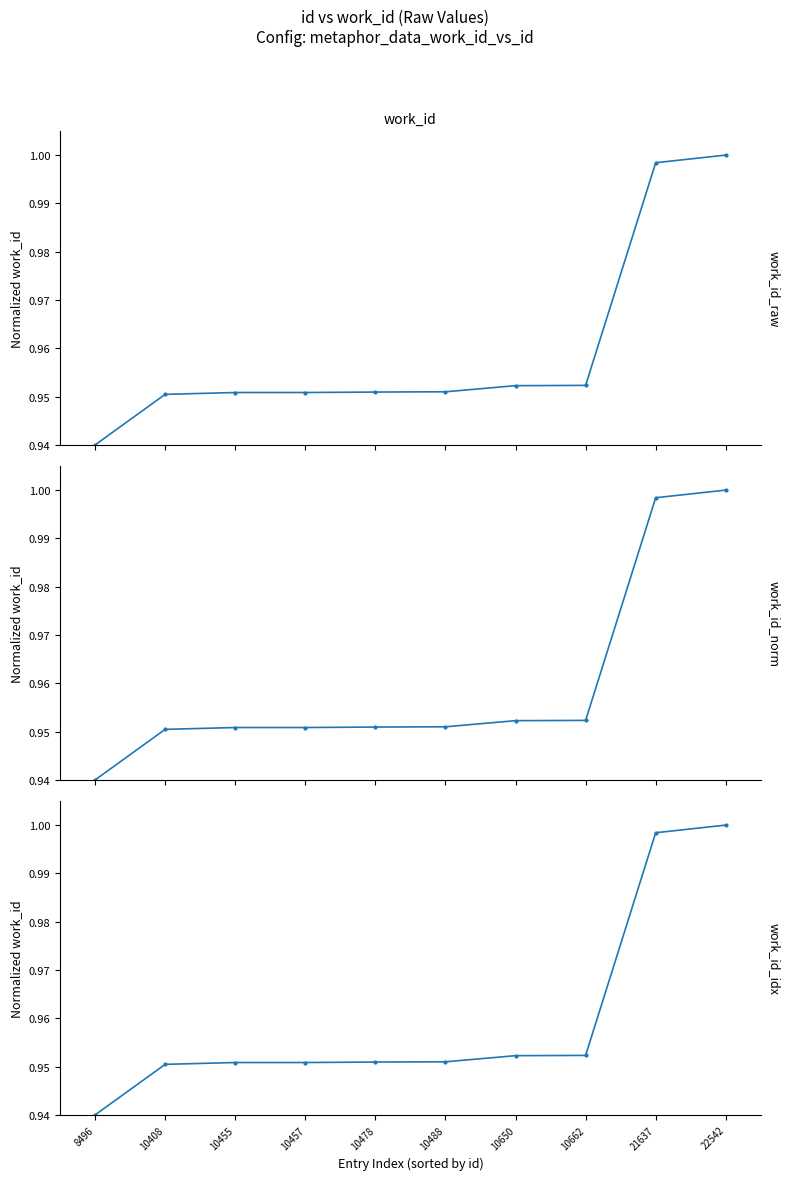

What is the sum of all values?

9.6